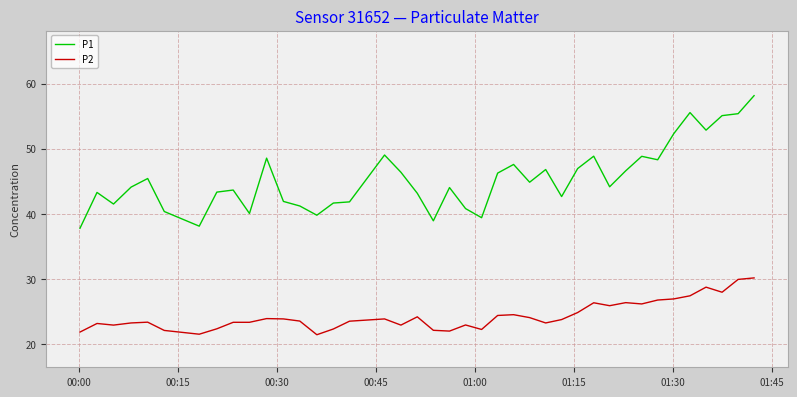

List the series in order of their peak value, highest first.

P1, P2